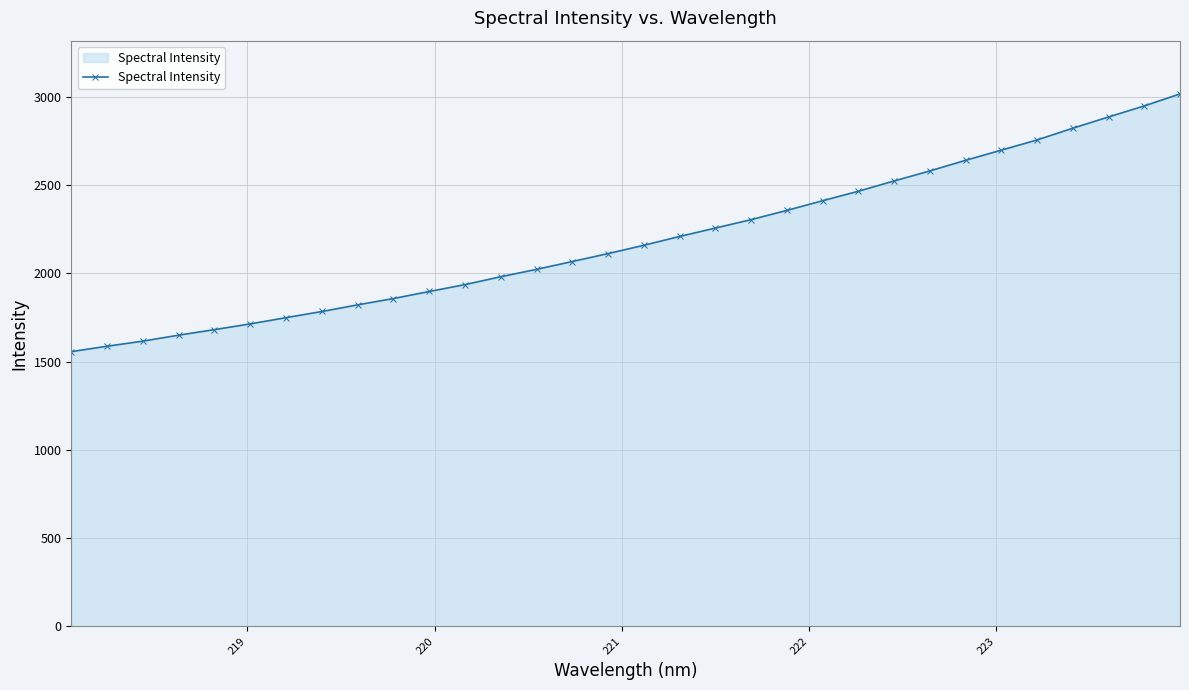

What is the difference between the maximum and minimum values?

1459.5